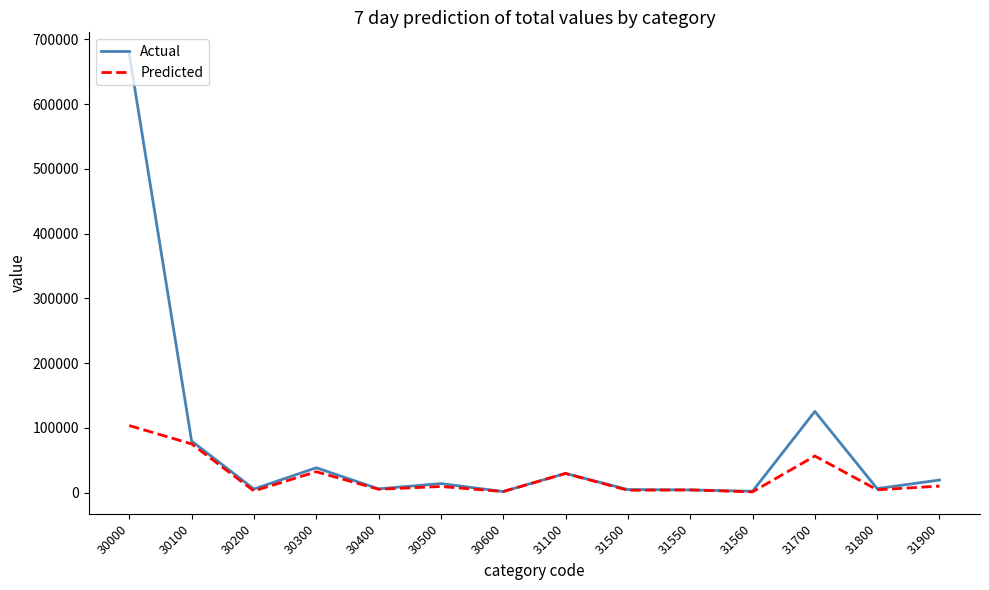

List the series in order of their peak value, lowest first.

Predicted, Actual